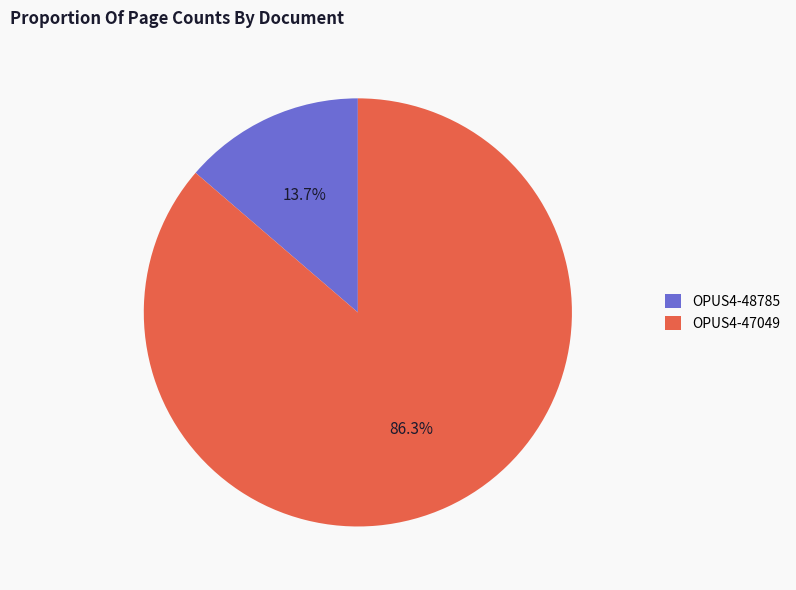

Is it true that OPUS4-47049 is 77% of the pie?

False